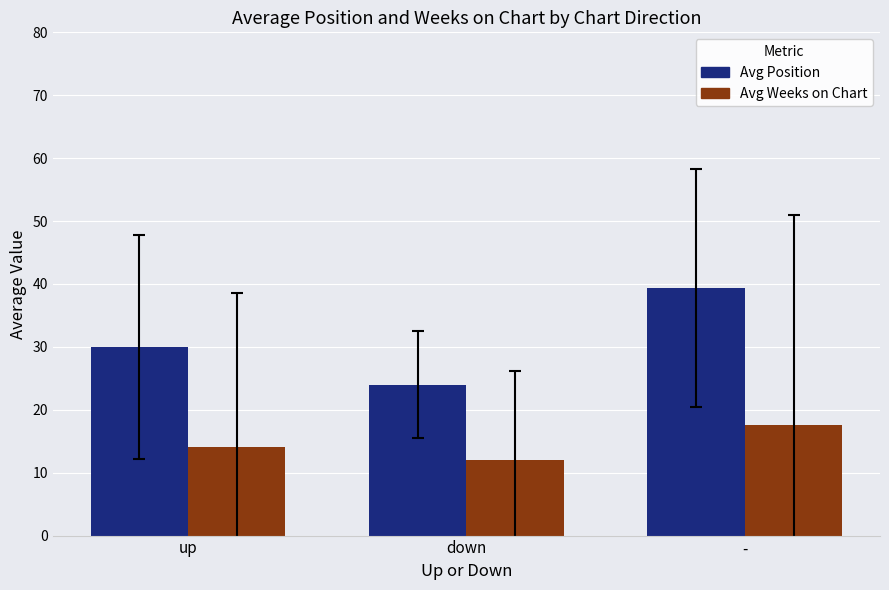

At which category is the sum across all series the highest?

-